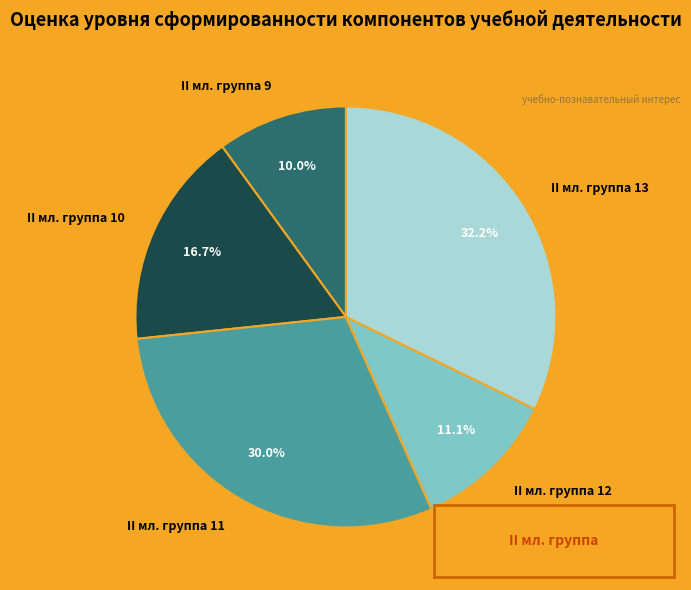

What percentage is the II мл. группа 13 slice, to the nearest percent?

32%